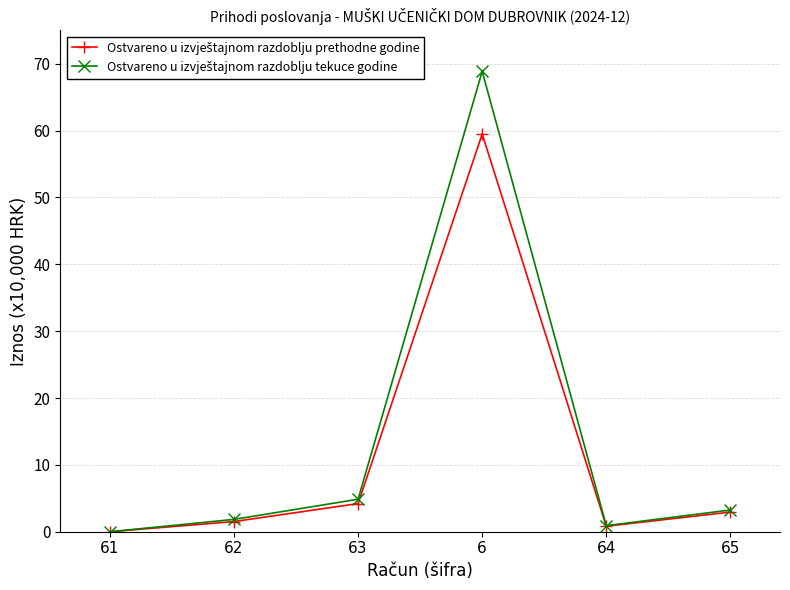

What is the spread (max minus min) of values at 62?

0.3